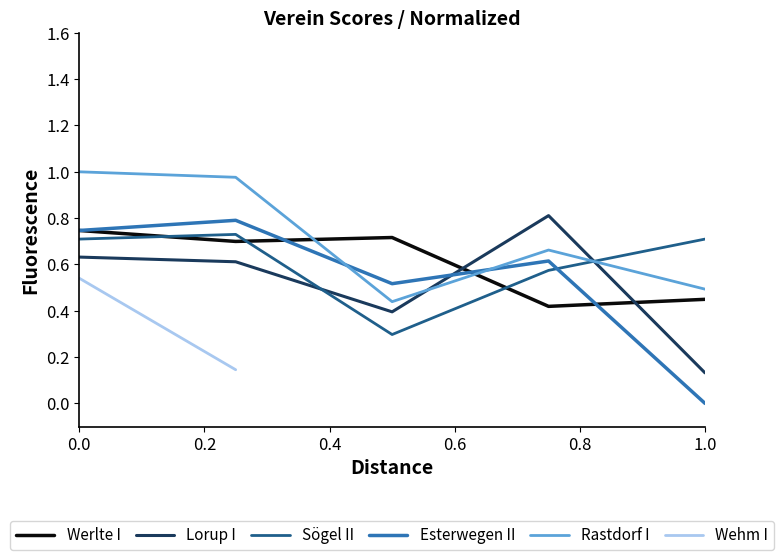

What is the lowest value of the Sögel II series?

0.3